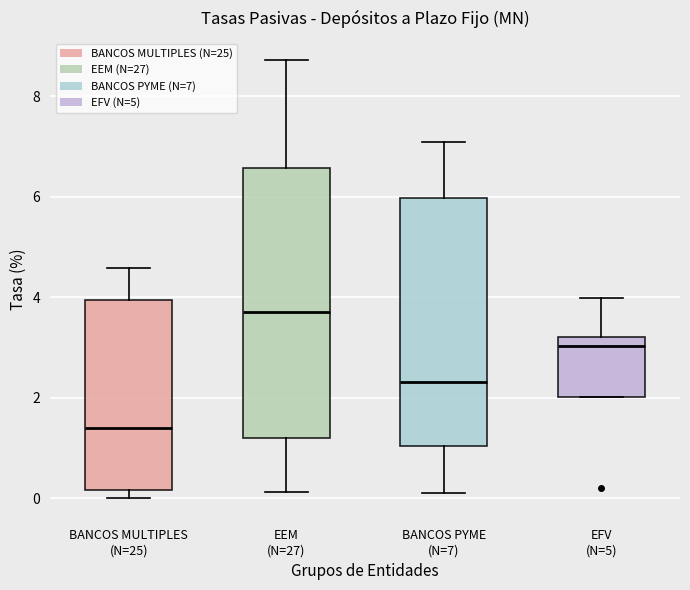

Which box has the lowest median line?

BANCOS MULTIPLES (N=25)